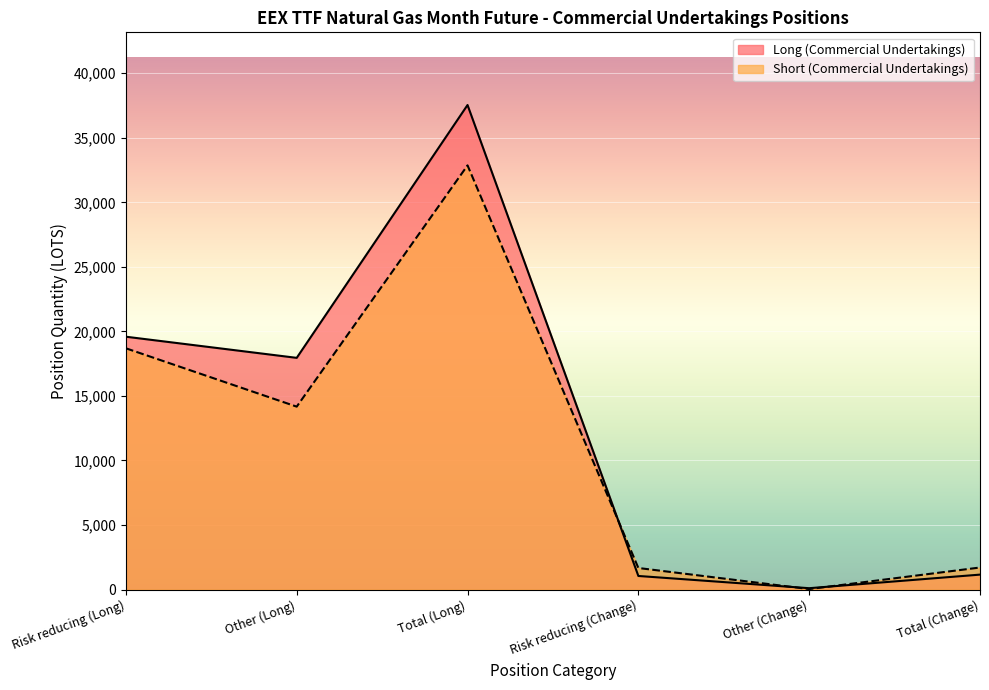

Is it true that Short (Commercial Undertakings) equals 37.6 at Other (Change)?

True